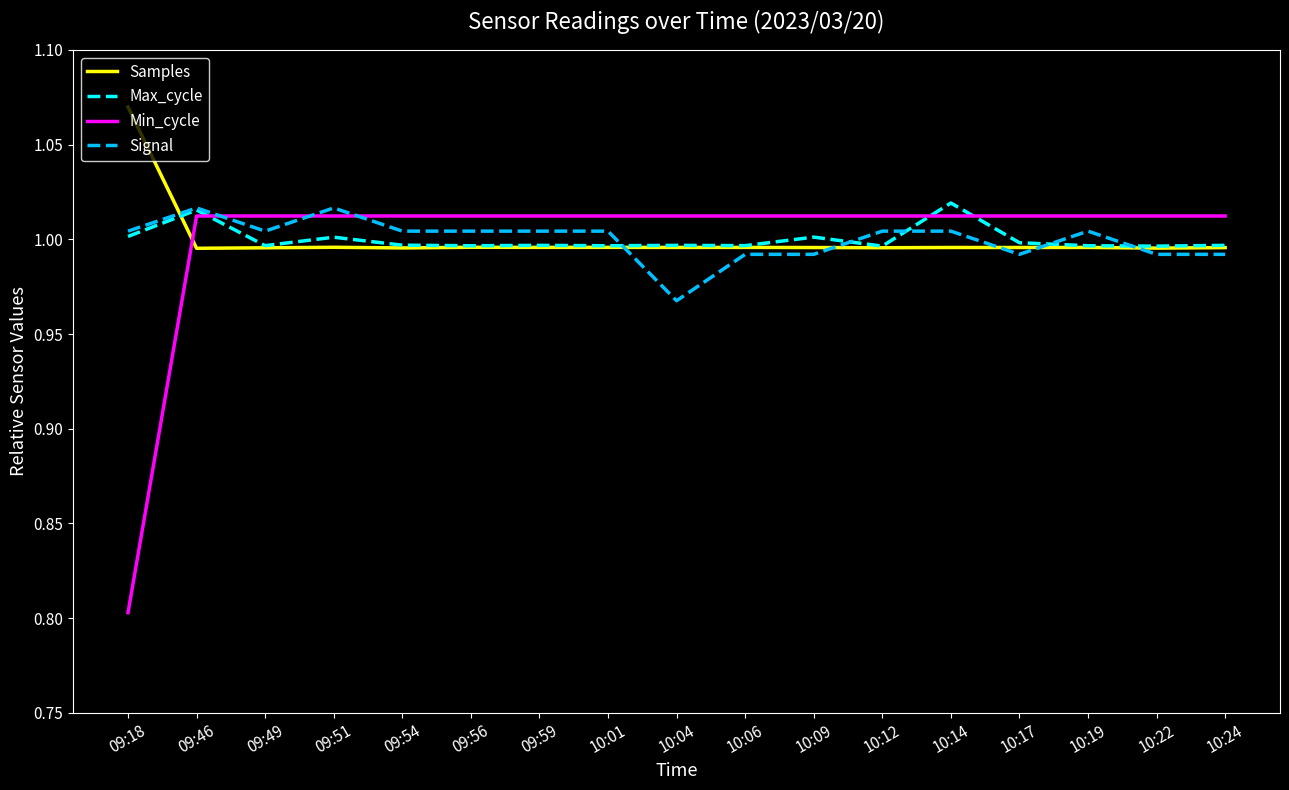

Where is Signal nearest to the value 0?

10:04